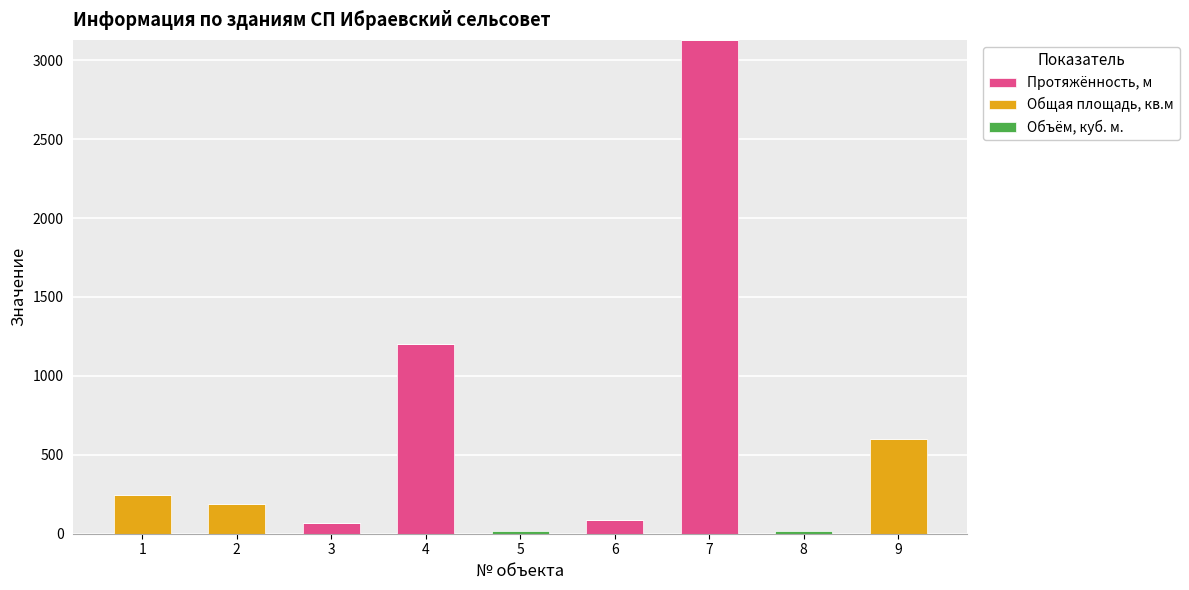

What is the maximum value for Протяжённость, м?

3129